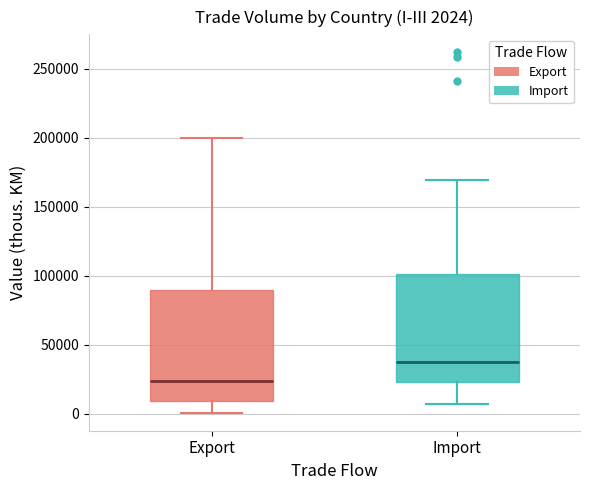

Which box has the lowest median line?

Export